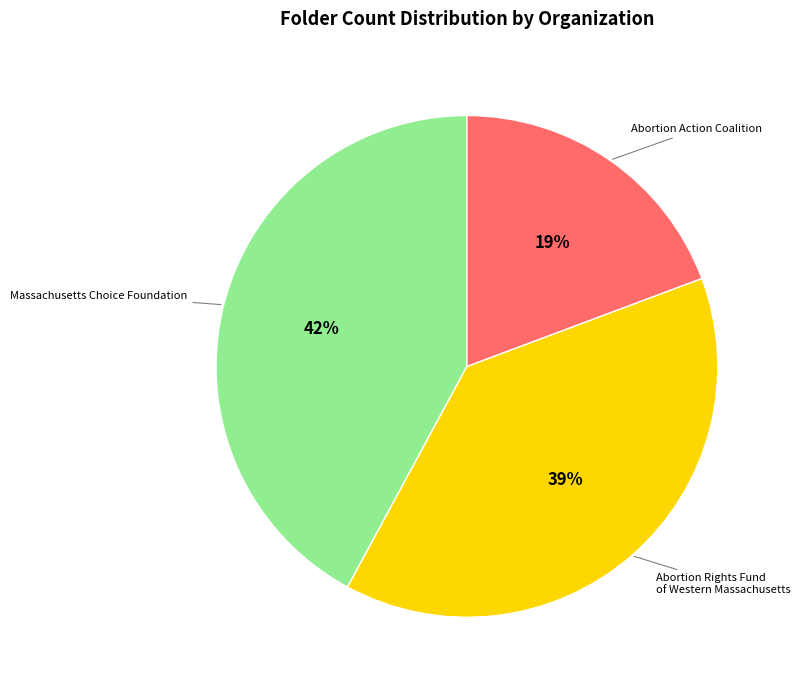

Does any single category account for the majority?

No